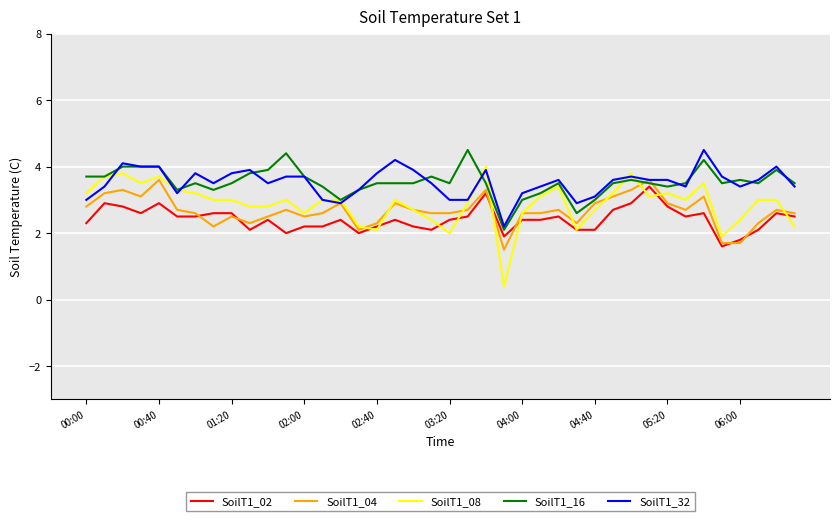

What is the maximum value shown in the chart?

4.5